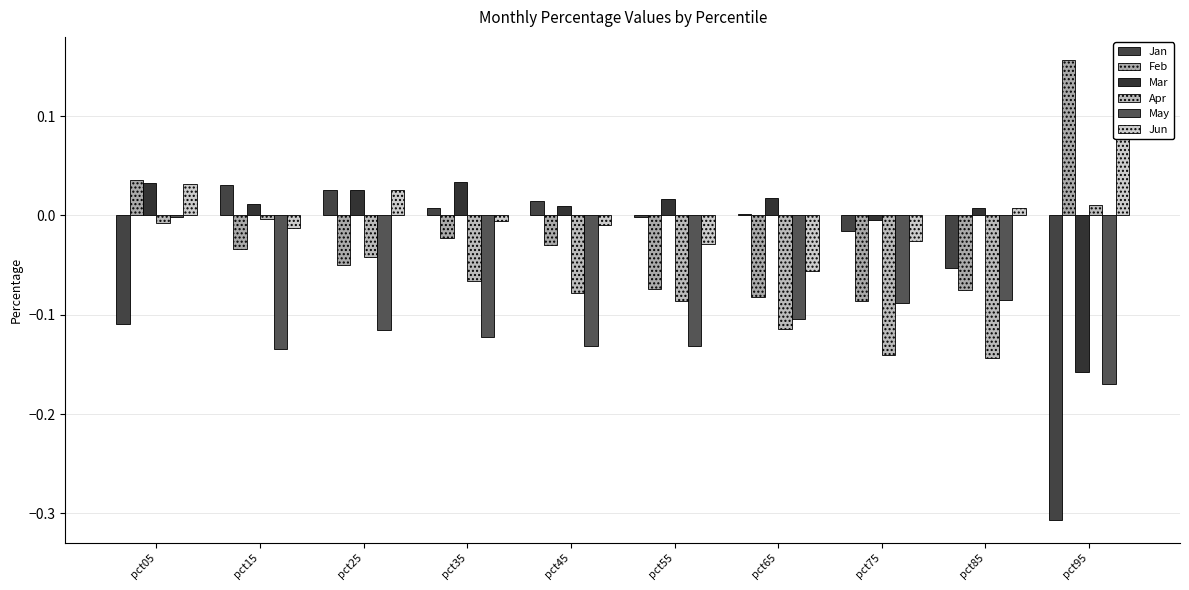

How many negative values does the Mar series have?

2